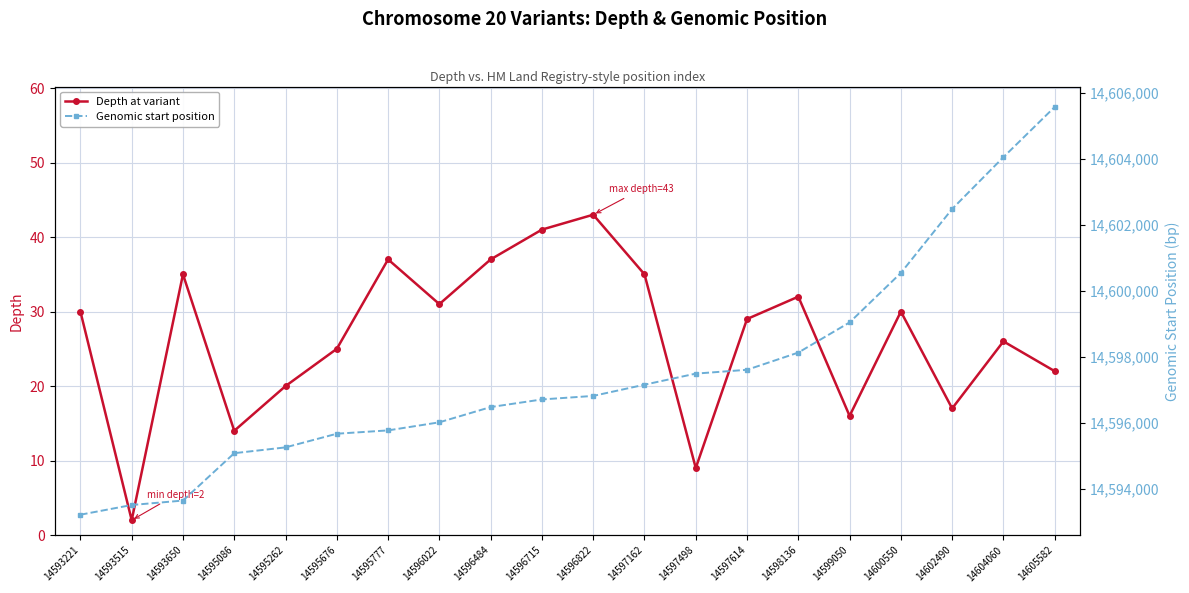

Is it true that Depth at variant equals 1 at 14593515?

False